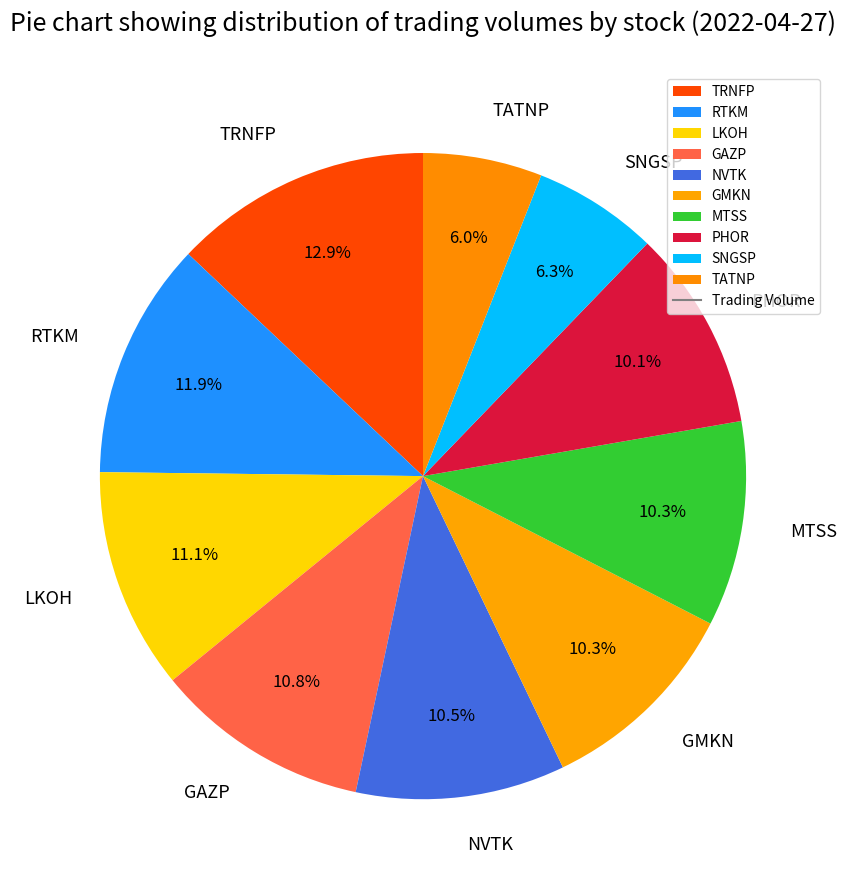

Does GMKN account for over 50% of the chart?

No